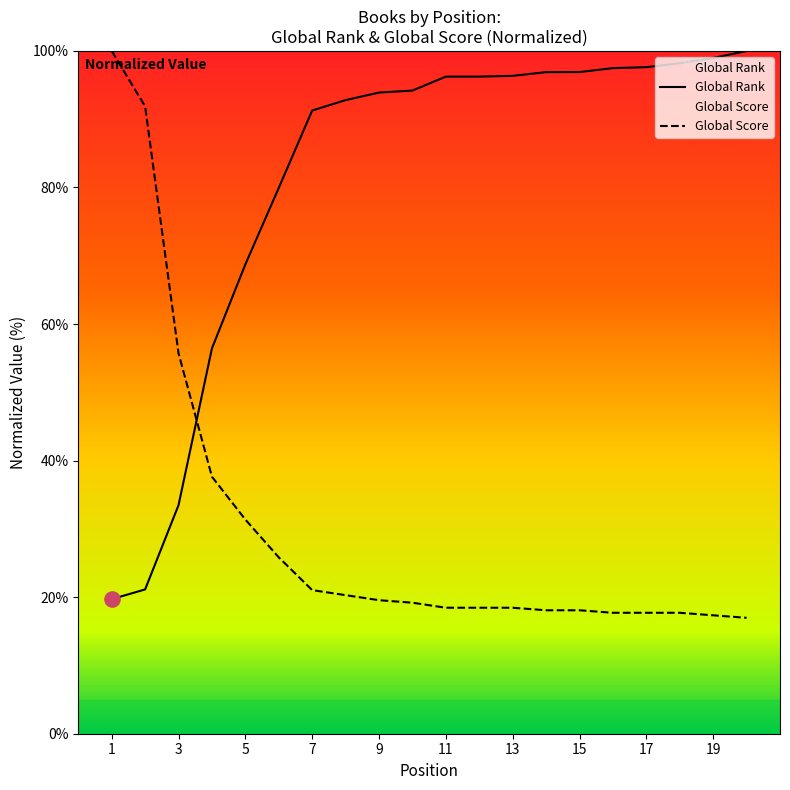

At which category is the sum across all series the highest?

1